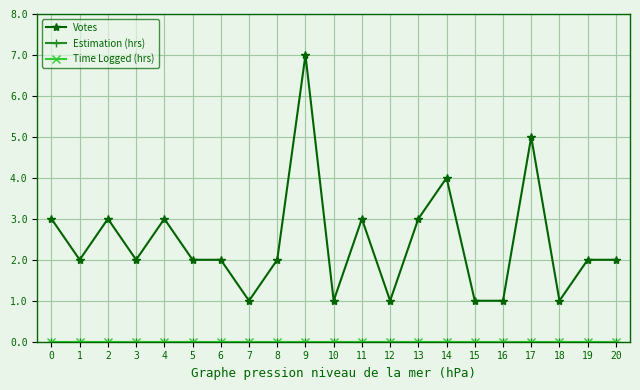

Is this an area chart (filled region under the line)?

No